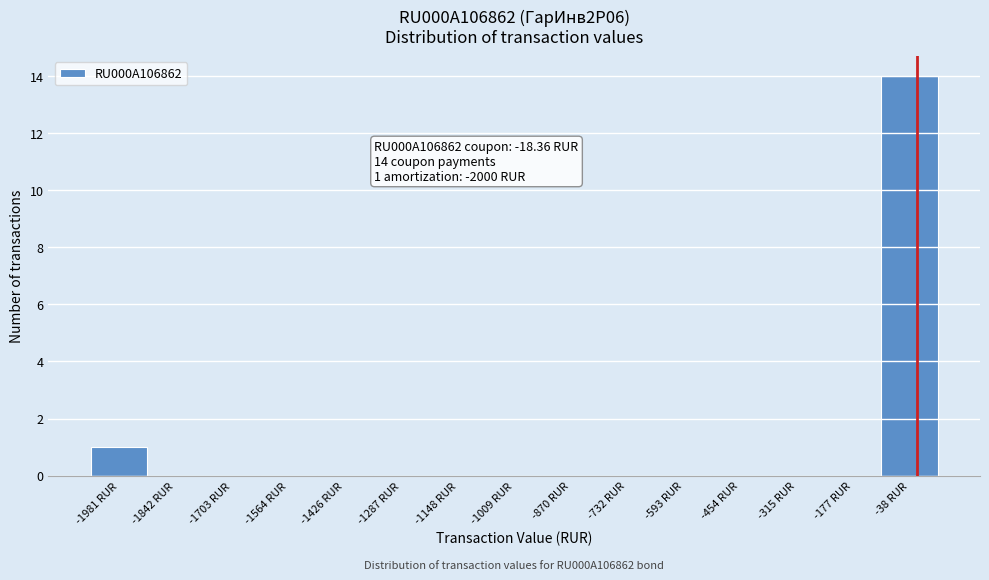

Which range on the x-axis has the tallest bar?

-100 to 40